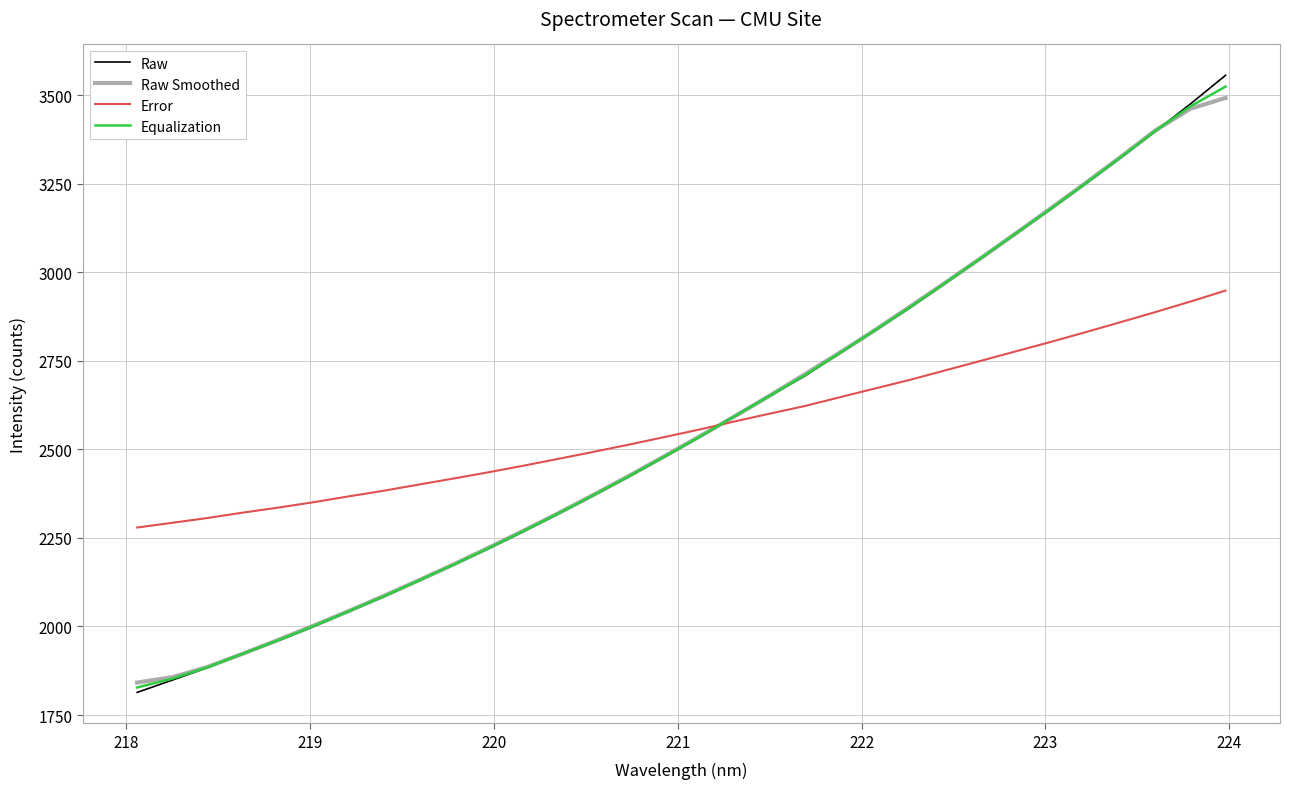

Which series has the widest spread of values?

Raw